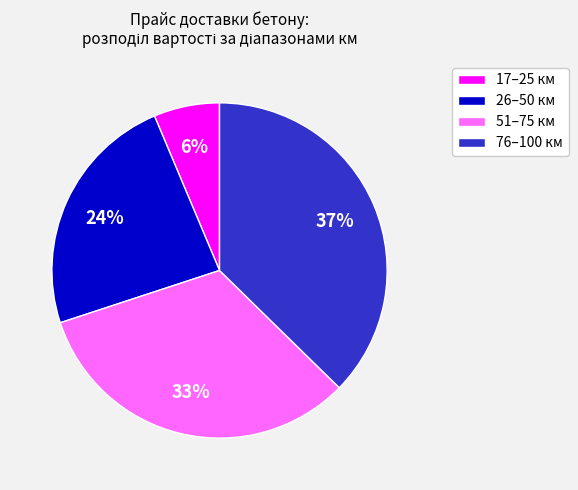

What is the smallest slice in the pie chart?

17–25 км